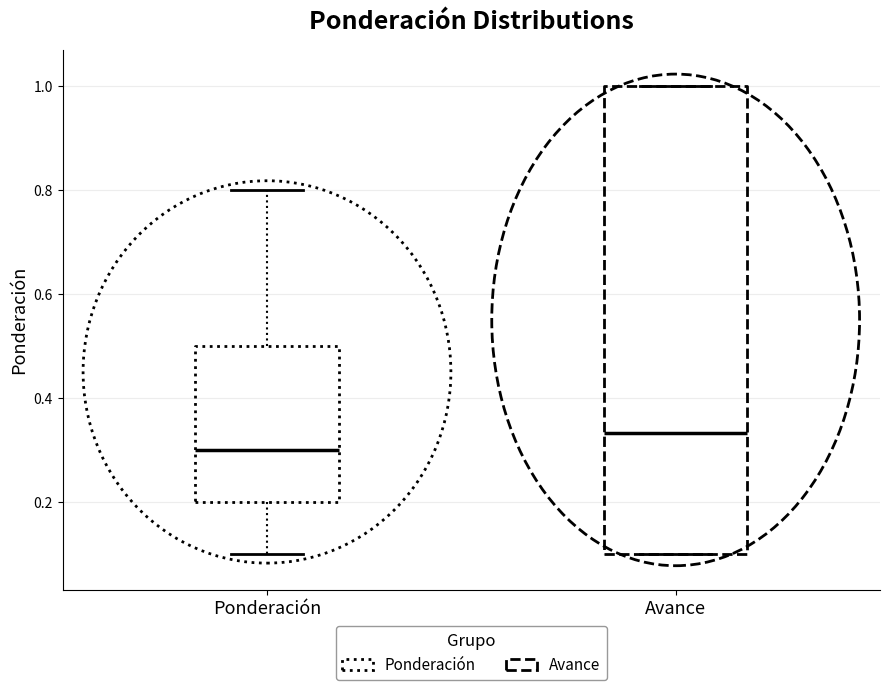

Which box is the tallest, from its lower edge to its upper edge?

Avance